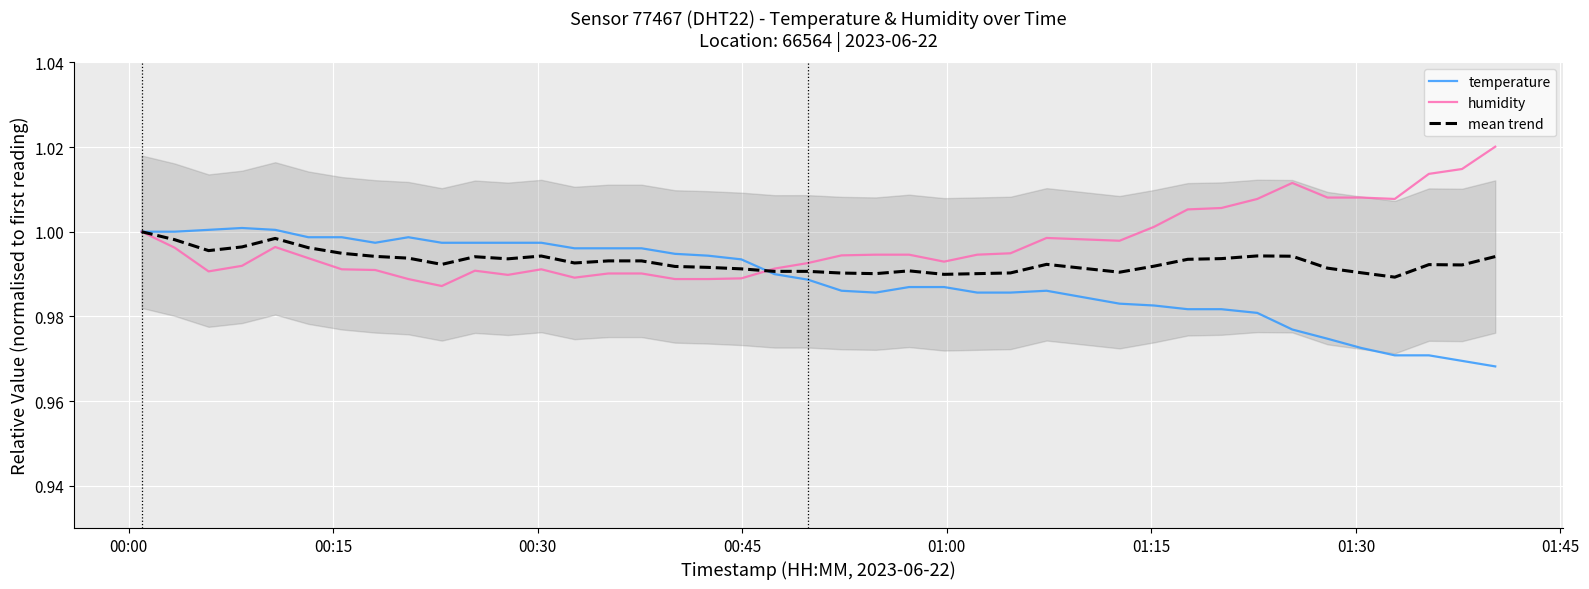

Is this an area chart (filled region under the line)?

No